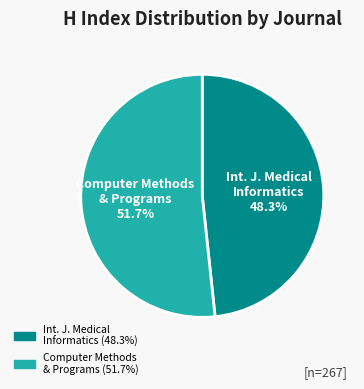

Is there a majority slice in this chart?

Yes